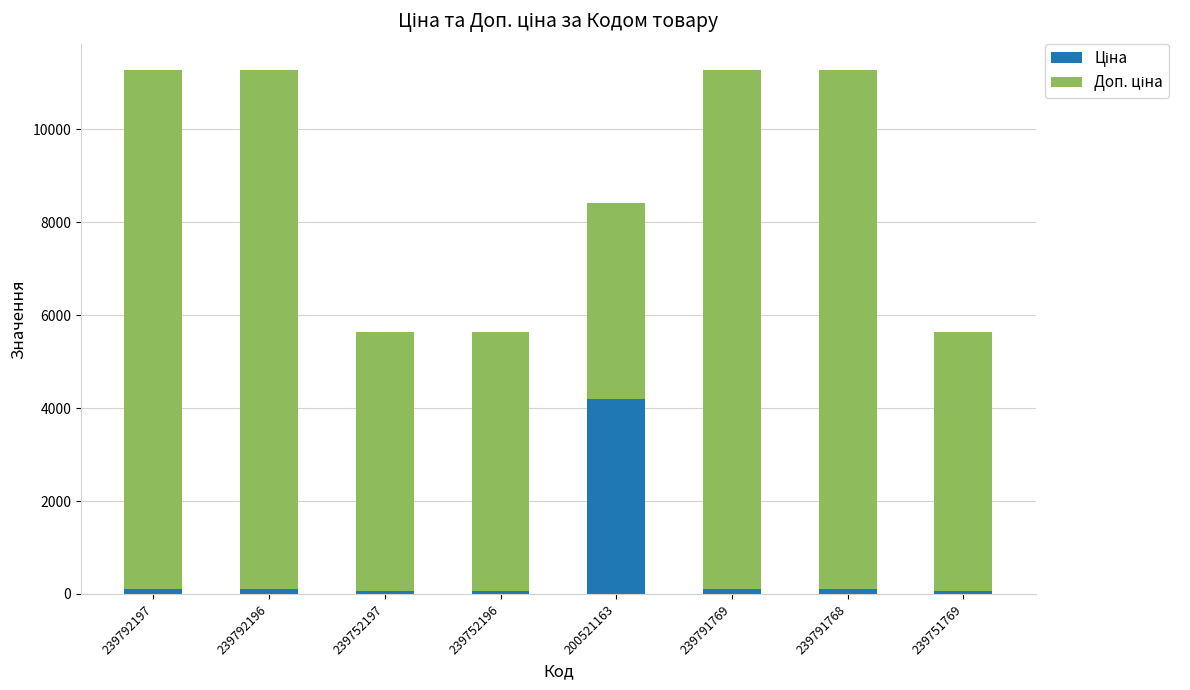

Count the number of data series in this chart.

2